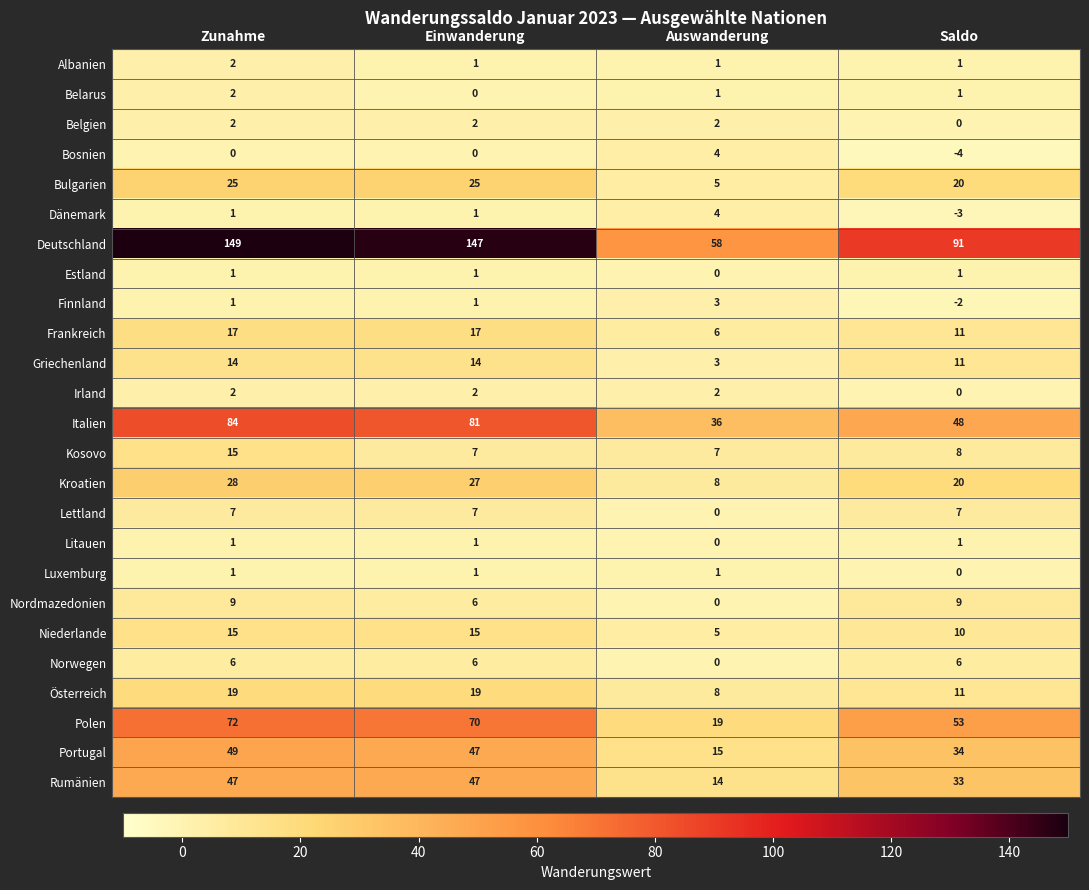

Which series has the widest spread of values?

Deutschland